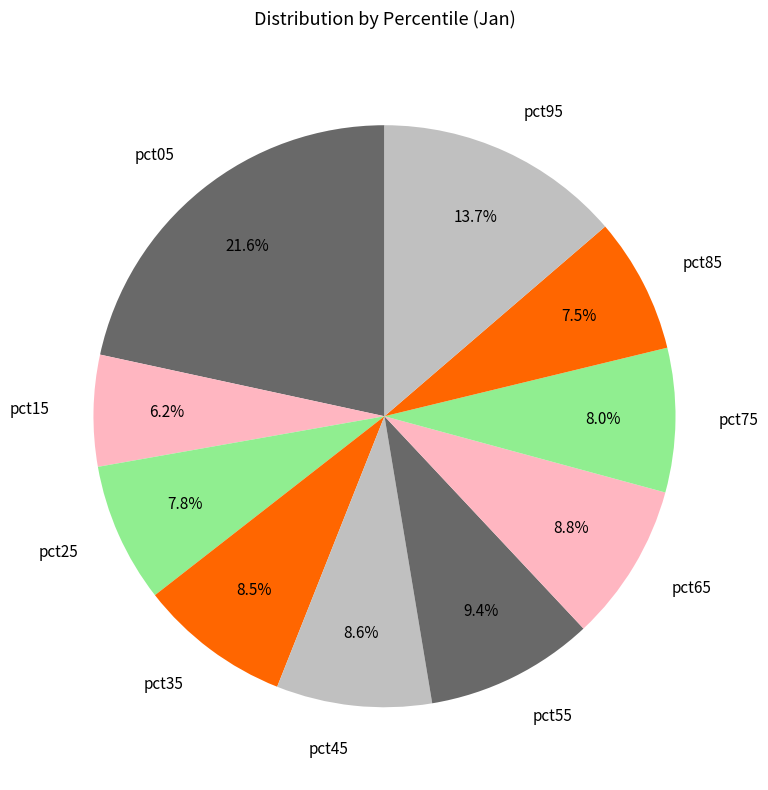

What percentage is NOT represented by pct55?

90.6%